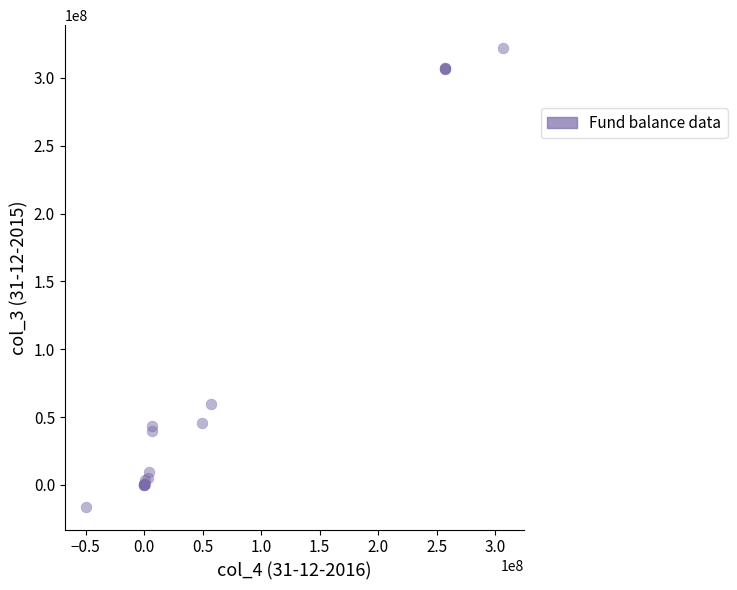

What Y value in the scatter plot is closest to 153003383?

59548542.9